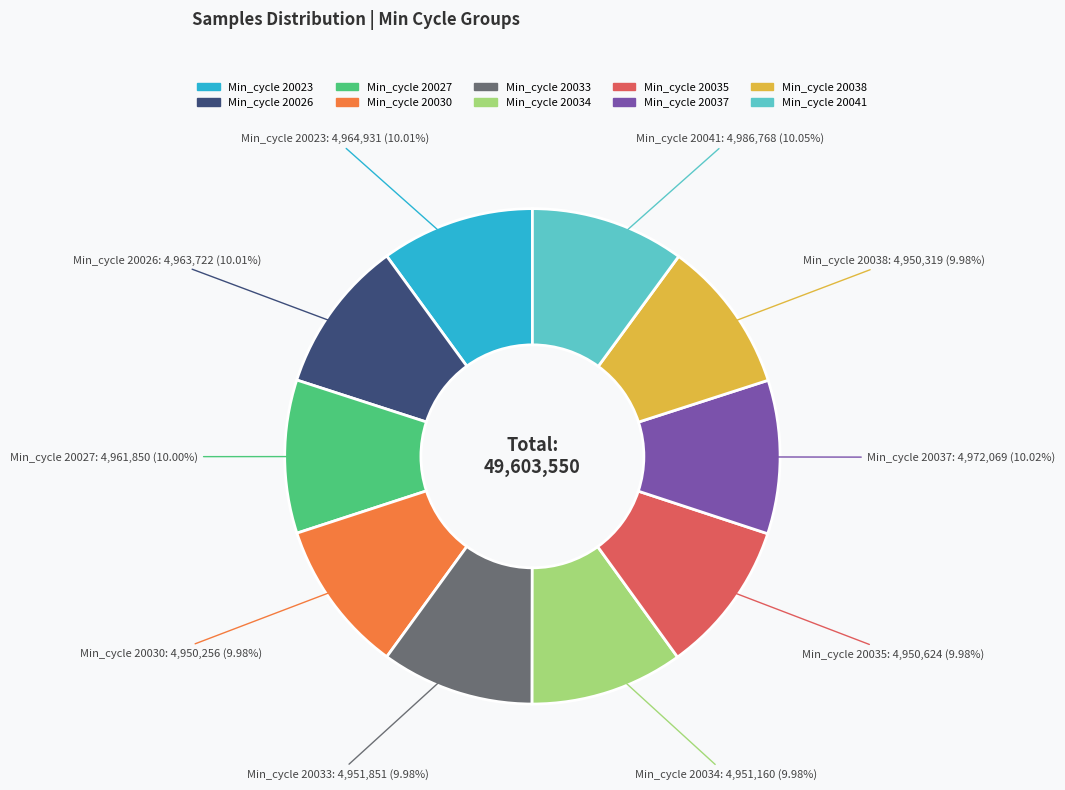

Is it true that Min_cycle 20026 is 10% of the pie?

True